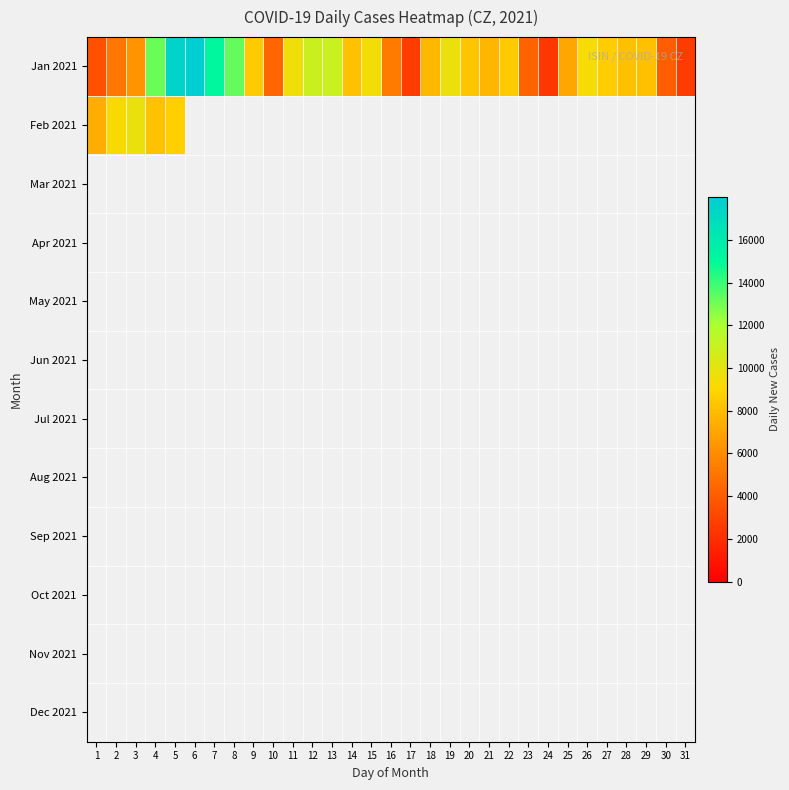

Where does the Jan 2021 series first go above 8203?

4